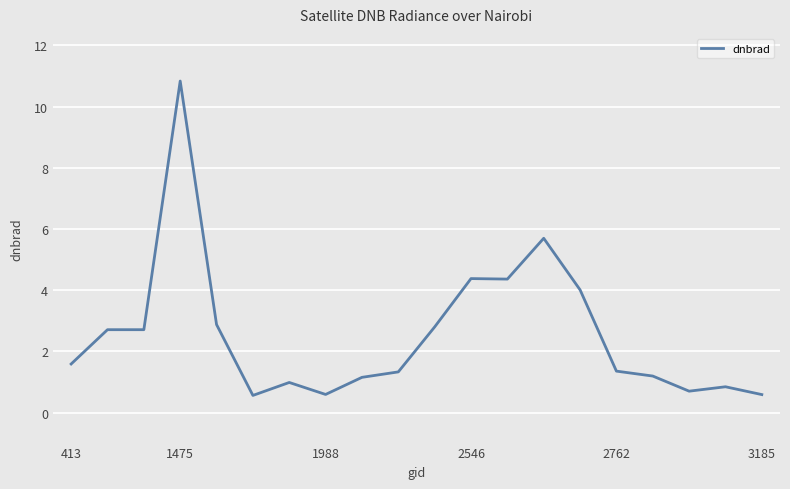

True or false: there are more than 1 points higher than both neighbors.

True